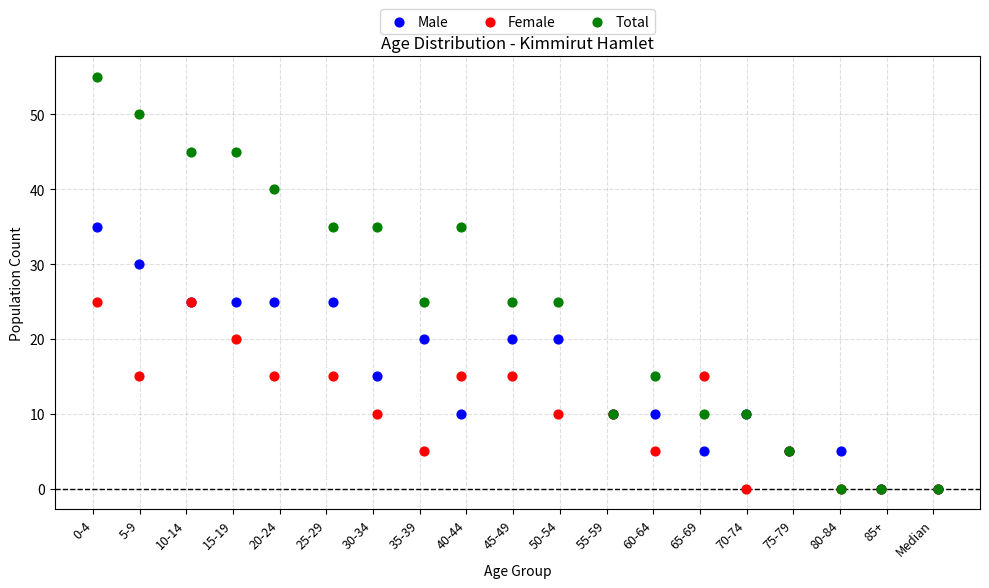

What are all the series names shown in the legend?

Male, Female, Total